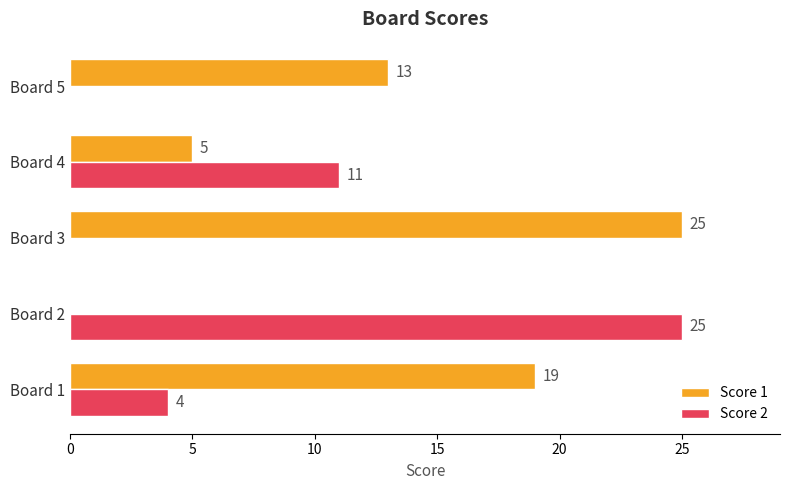

What is the greatest value displayed?

25